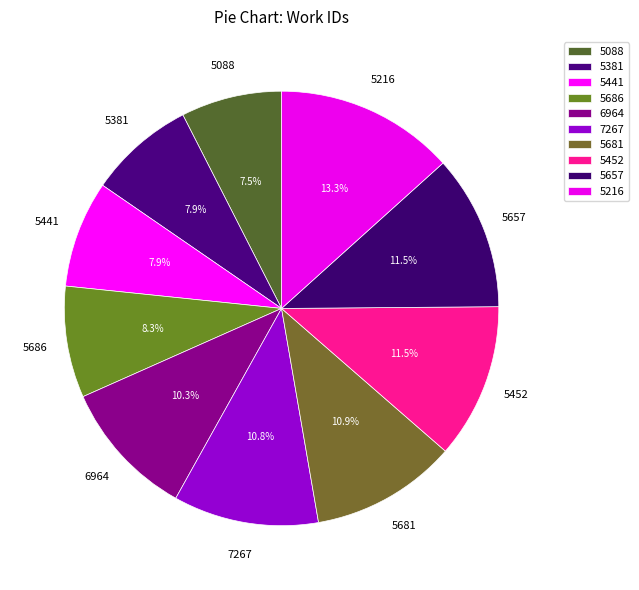

To the nearest percent, what percentage of the pie is 5381?

8%